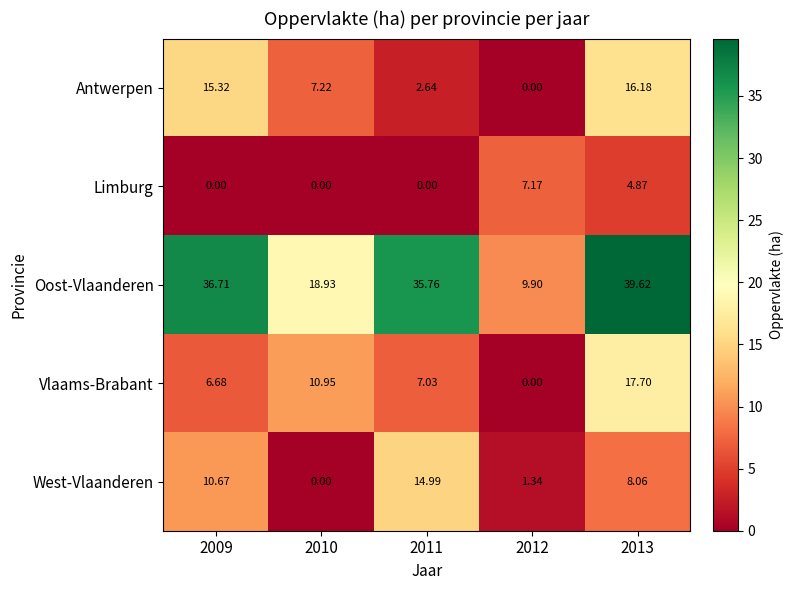

Rank the series by their maximum value, from lowest to highest.

Limburg, West-Vlaanderen, Antwerpen, Vlaams-Brabant, Oost-Vlaanderen